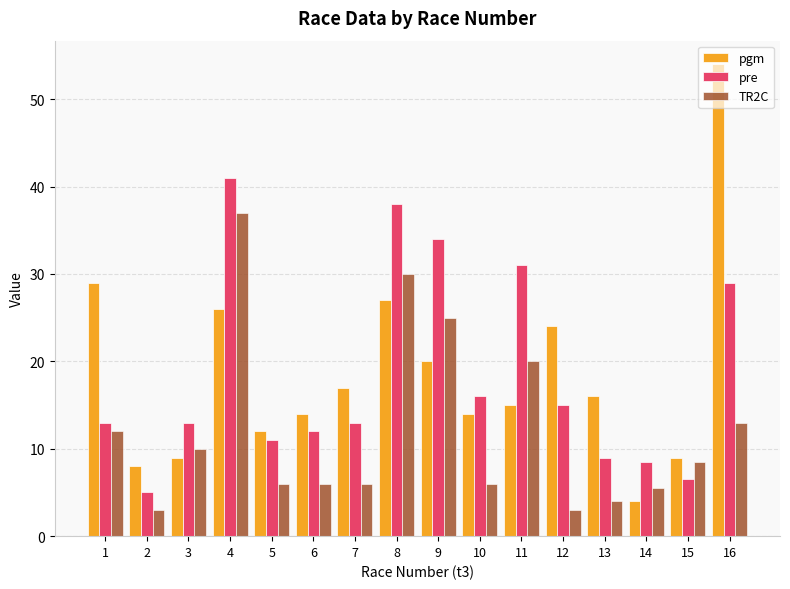

Reading right to left, what are all the values shown in this chart?

pgm: 54.0	9.0	4.0	16.0	24.0	15.0	14.0	20.0	27.0	17.0	14.0	12.0	26.0	9.0	8.0	29.0
pre: 29.0	6.5	8.5	9.0	15.0	31.0	16.0	34.0	38.0	13.0	12.0	11.0	41.0	13.0	5.0	13.0
TR2C: 13.0	8.5	5.5	4.0	3.0	20.0	6.0	25.0	30.0	6.0	6.0	6.0	37.0	10.0	3.0	12.0